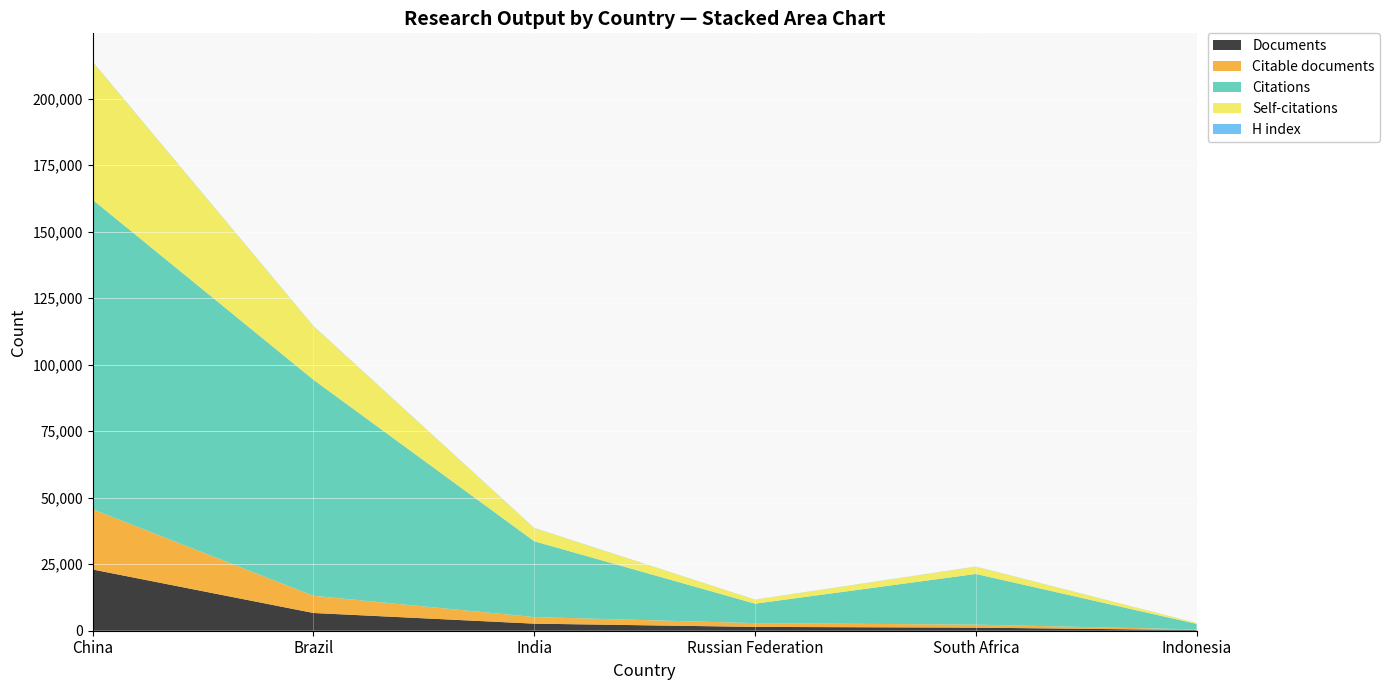

Reading right to left, what are all the values shown in this chart?

Documents: 248	1163	1441	2660	6670	23024
Citable documents: 245	1128	1418	2474	6463	22642
Citations: 2079	19050	7311	28510	81226	116363
Self-citations: 314	2706	1494	4931	20122	51769
H index: 24	62	38	67	89	105